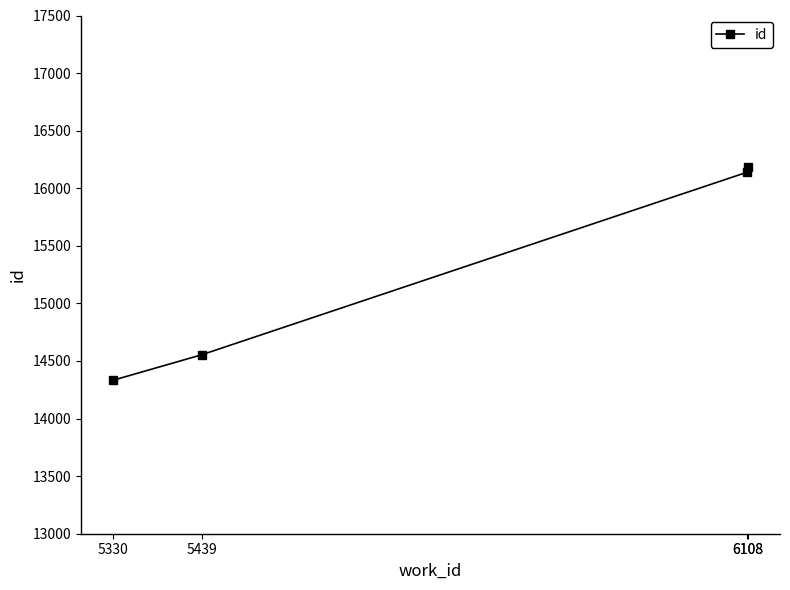

How many values exceed 16140?

1